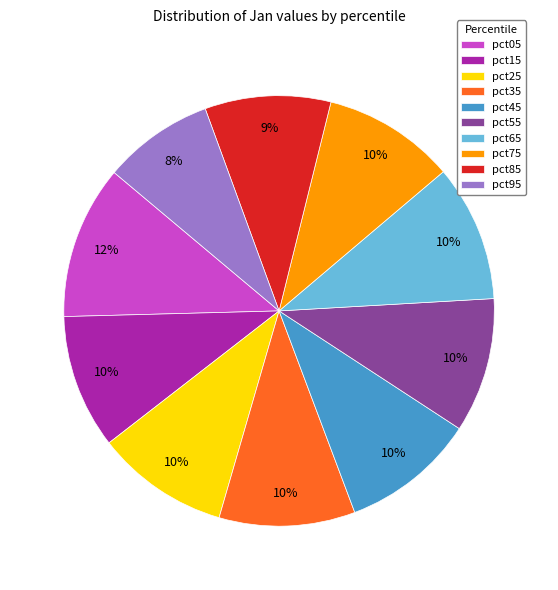

Which slice is the smallest?

pct95